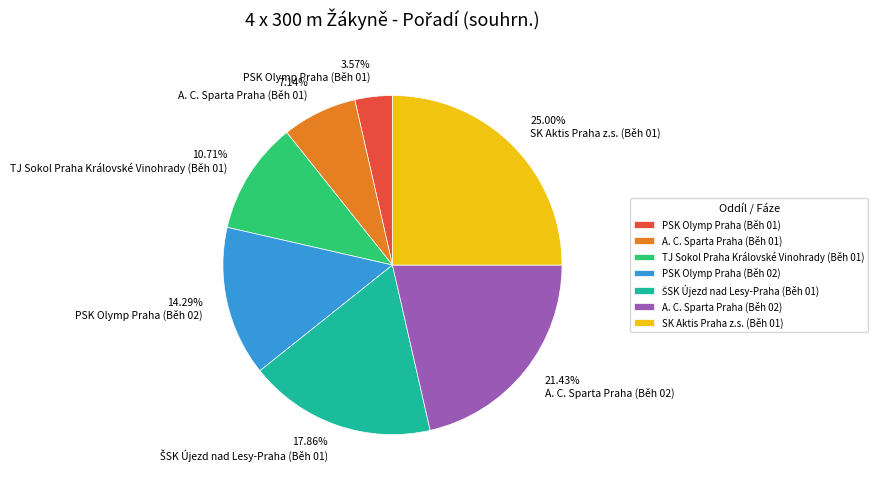

Combined, do A. C. Sparta Praha (Běh 01) and SK Aktis Praha z.s. (Běh 01) account for over 50%?

No